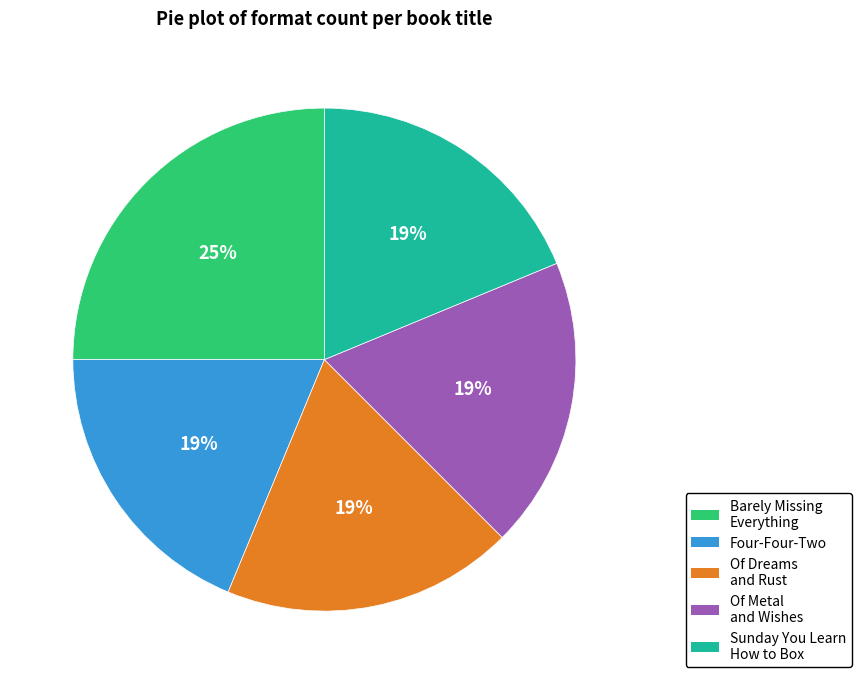

To the nearest percent, what portion does Of Dreams and Rust represent?

19%